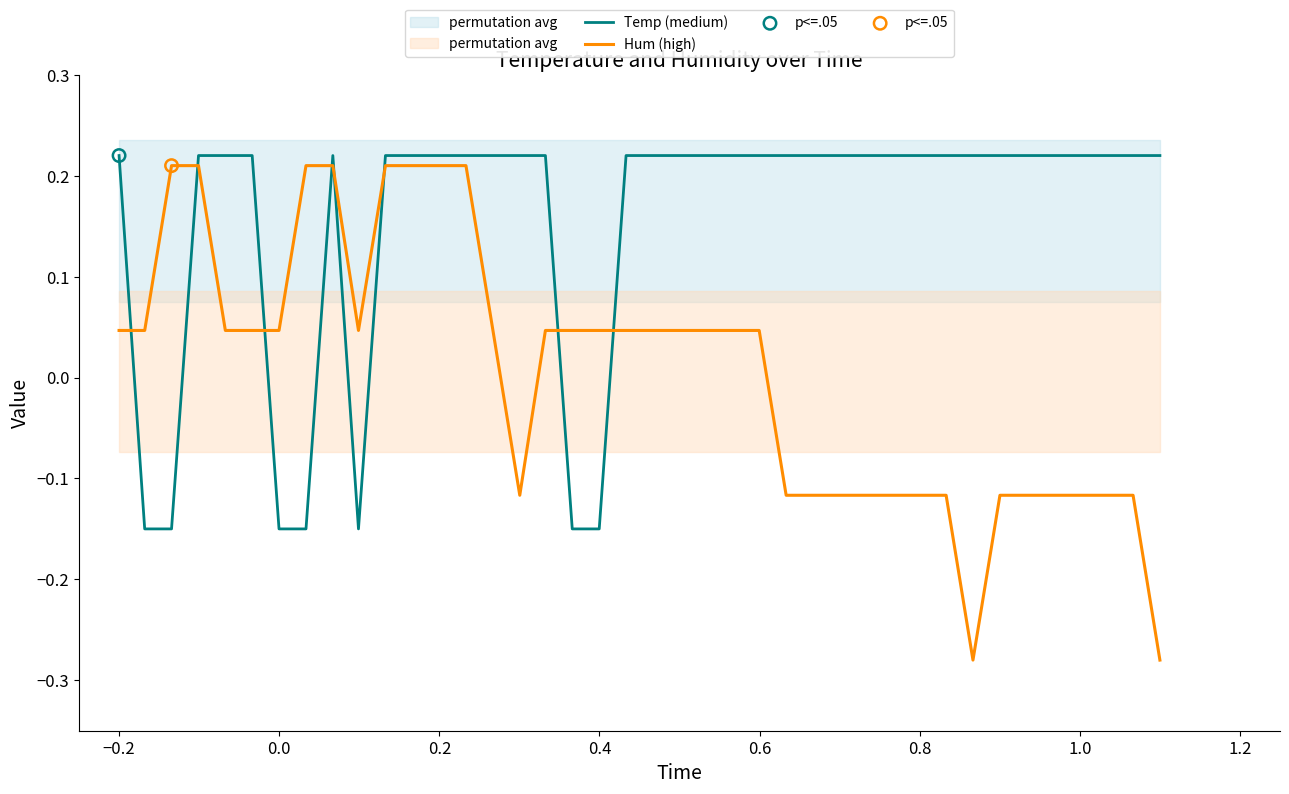

At which category is the sum across all series the highest?

0.2